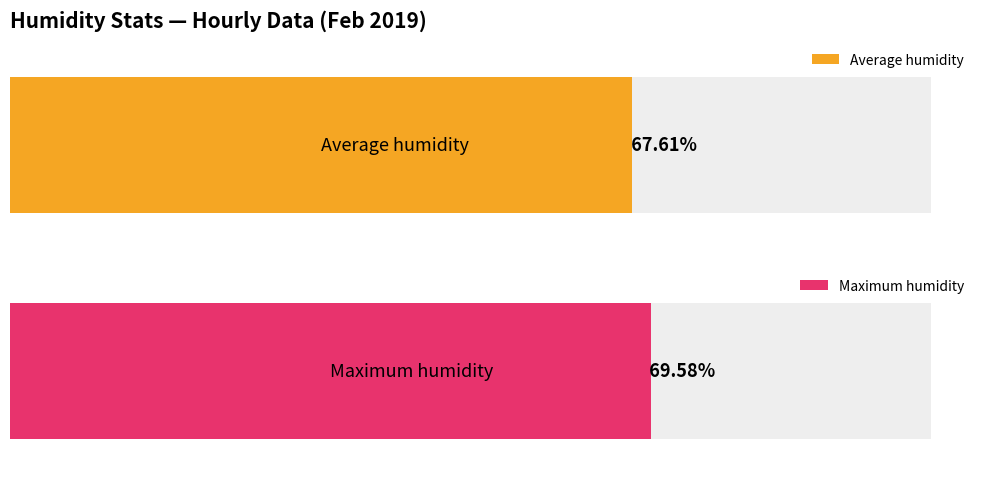

What is the average value of the Average humidity series?

67.6